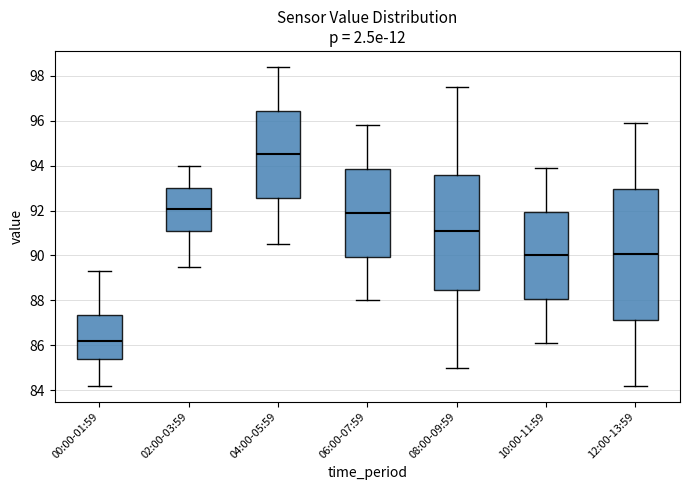

Where does the upper whisker of the box for 06:00-07:59 end on the y-axis? The values are not printed on the chart, so give them approximately, as read against the axis.

95.8